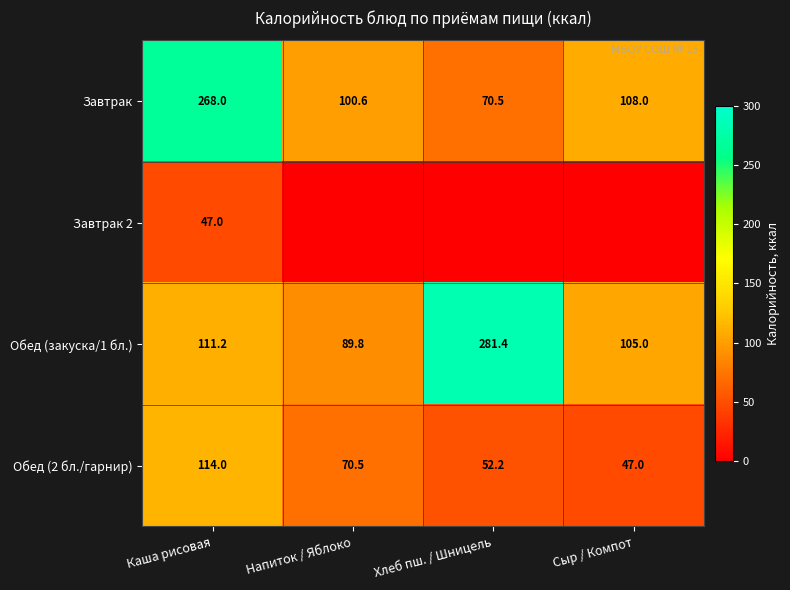

What is the difference between the Обед (закуска/1 бл.) values at Каша рисовая and Сыр / Компот?

6.2